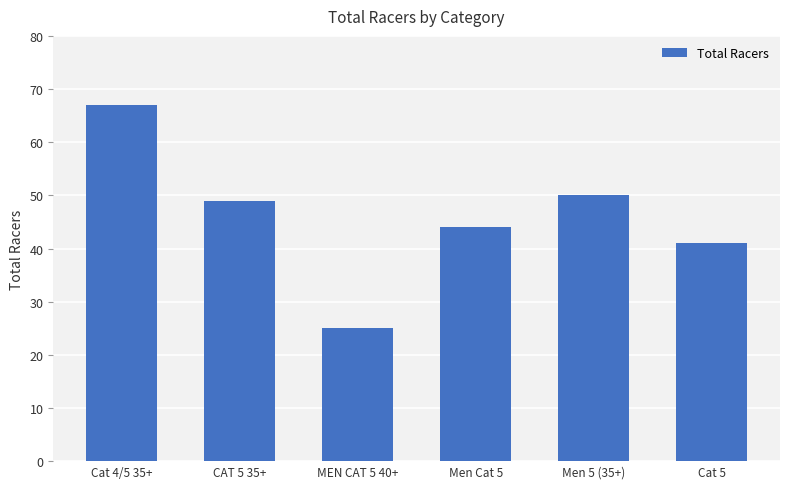

What is the average value?

46